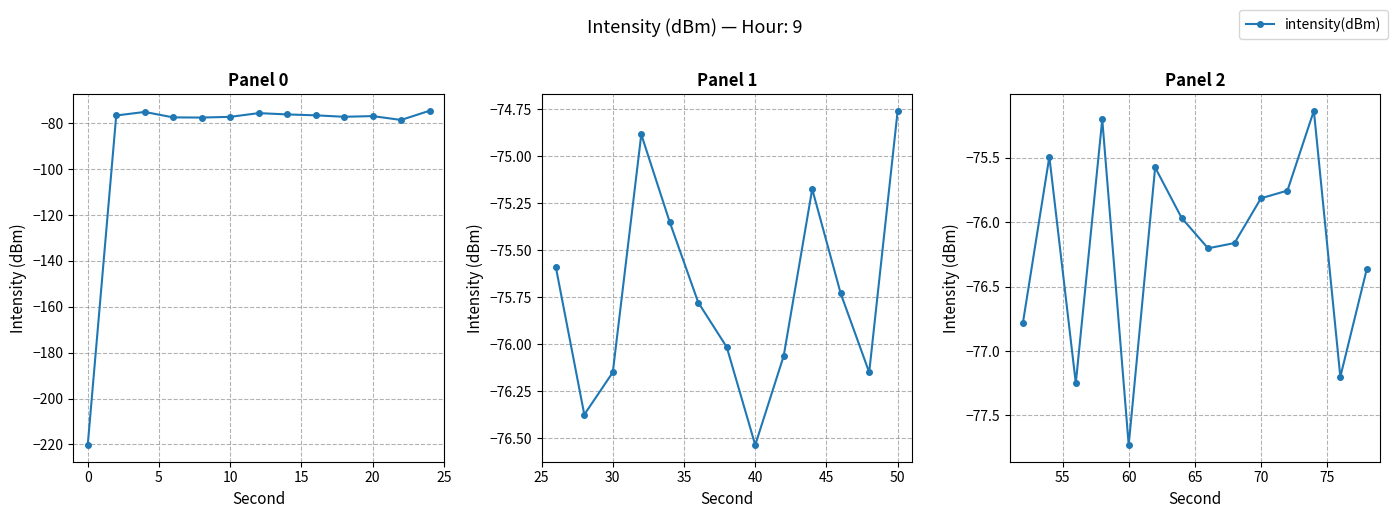

The value at 8 is -35.2. True or false?

False